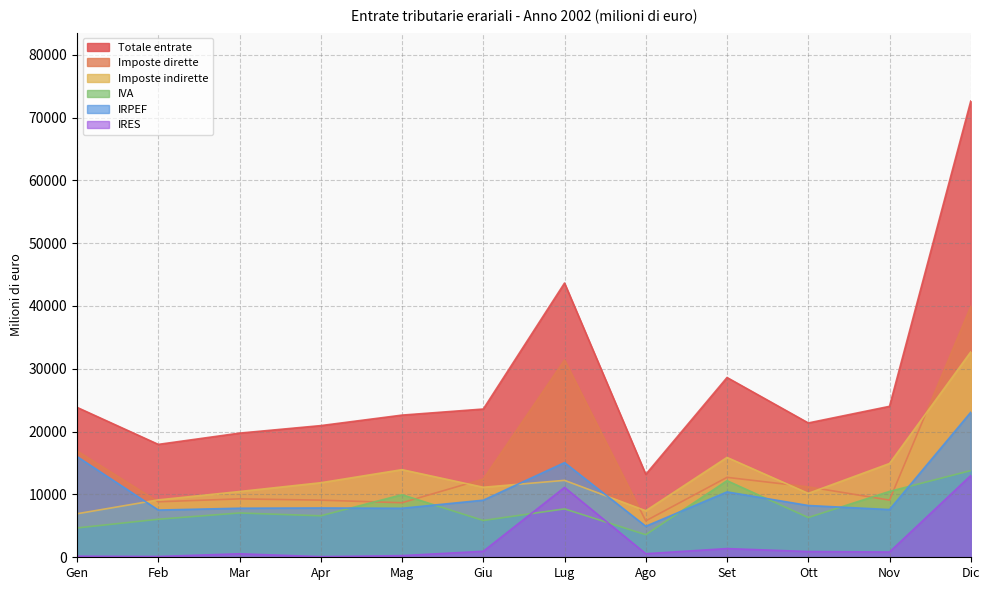

Does the chart display data point markers on the line(s)?

No